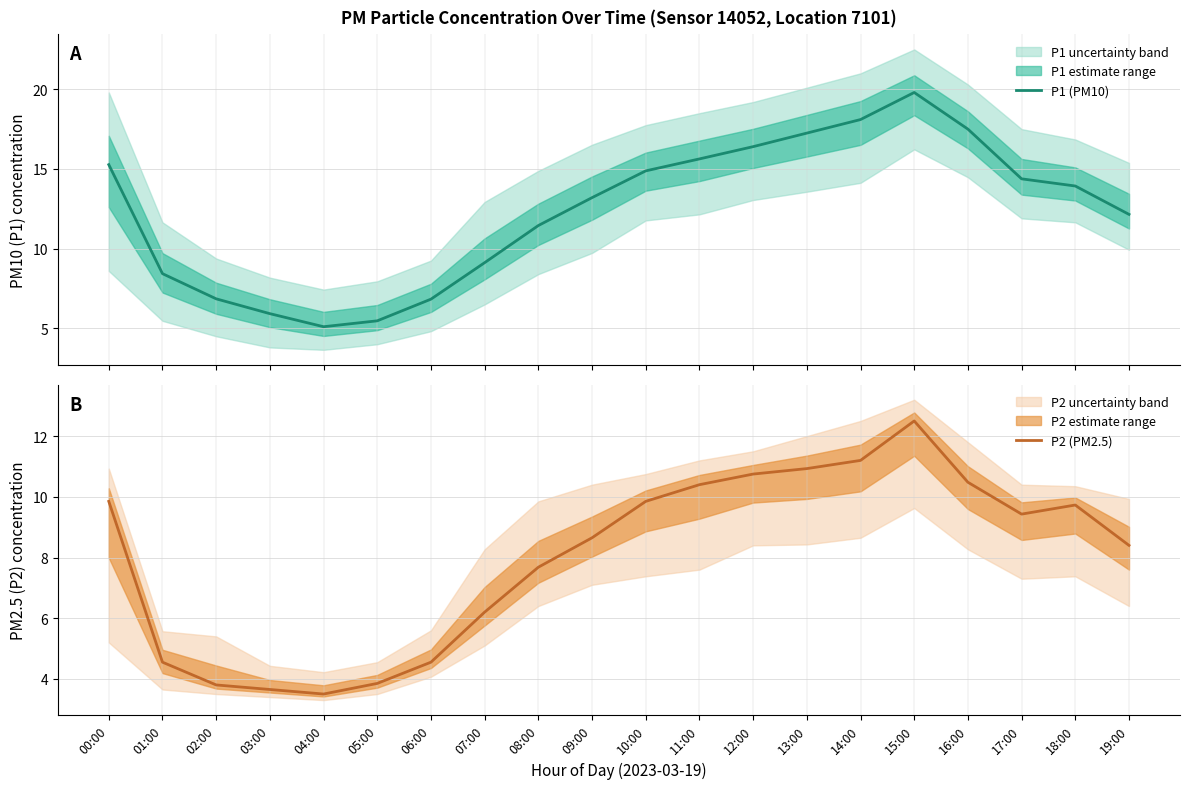

Which series has the largest total across all categories?

P1 (PM10)